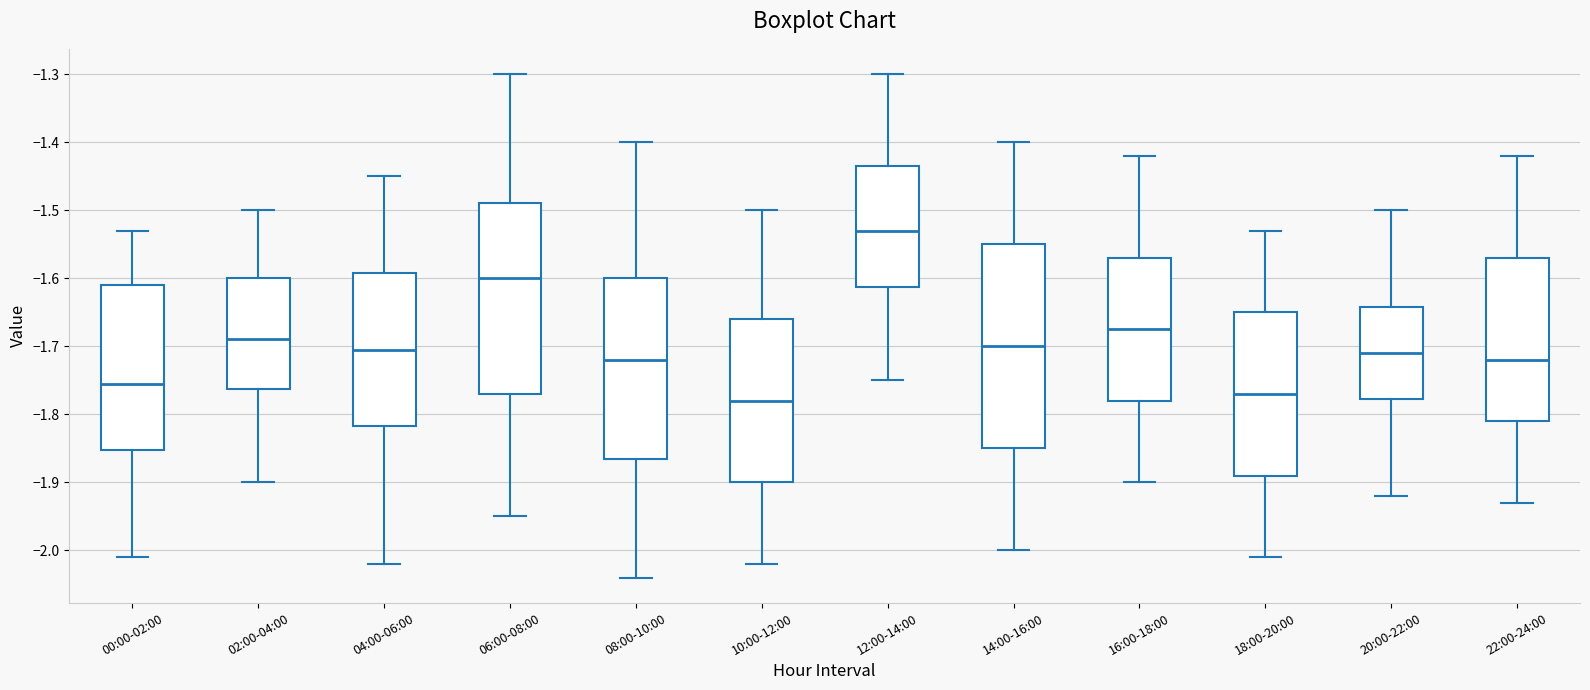

Reading left to right, read every box against the y-axis: the position of its median line, the range the box covers, and the ends of its whiskers. The values are not printed on the chart, so give them approximately, as read against the axis.

00:00-02:00: median -1.75, box -1.85 to -1.61, whiskers -2.01 to -1.53
02:00-04:00: median -1.69, box -1.76 to -1.60, whiskers -1.90 to -1.50
04:00-06:00: median -1.70, box -1.82 to -1.59, whiskers -2.02 to -1.45
06:00-08:00: median -1.60, box -1.77 to -1.49, whiskers -1.95 to -1.30
08:00-10:00: median -1.72, box -1.86 to -1.60, whiskers -2.04 to -1.40
10:00-12:00: median -1.78, box -1.90 to -1.66, whiskers -2.02 to -1.50
12:00-14:00: median -1.53, box -1.61 to -1.43, whiskers -1.75 to -1.30
14:00-16:00: median -1.70, box -1.85 to -1.55, whiskers -2.00 to -1.40
16:00-18:00: median -1.67, box -1.78 to -1.57, whiskers -1.90 to -1.42
18:00-20:00: median -1.77, box -1.89 to -1.65, whiskers -2.01 to -1.53
20:00-22:00: median -1.71, box -1.78 to -1.64, whiskers -1.92 to -1.50
22:00-24:00: median -1.72, box -1.81 to -1.57, whiskers -1.93 to -1.42